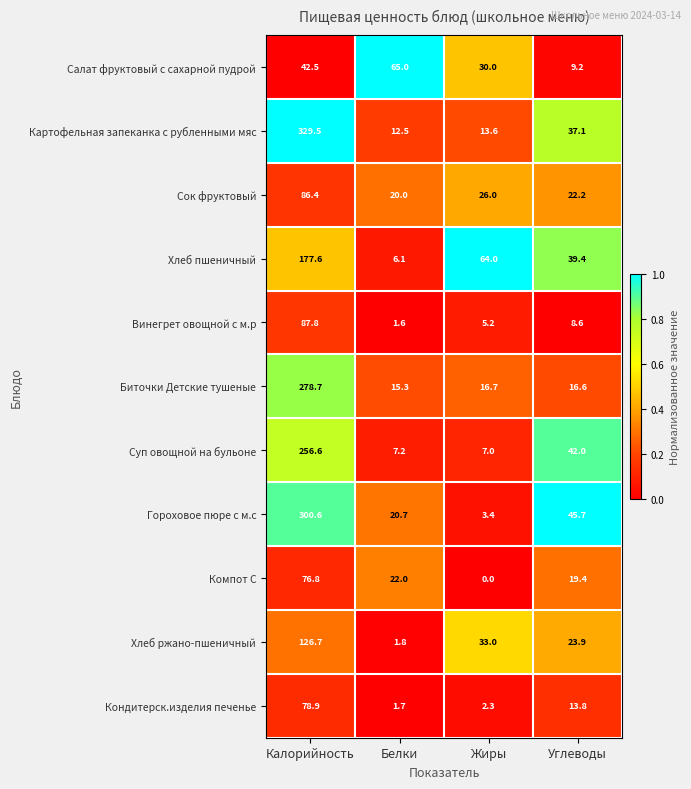

At how many categories does at least one series exceed 0?

4